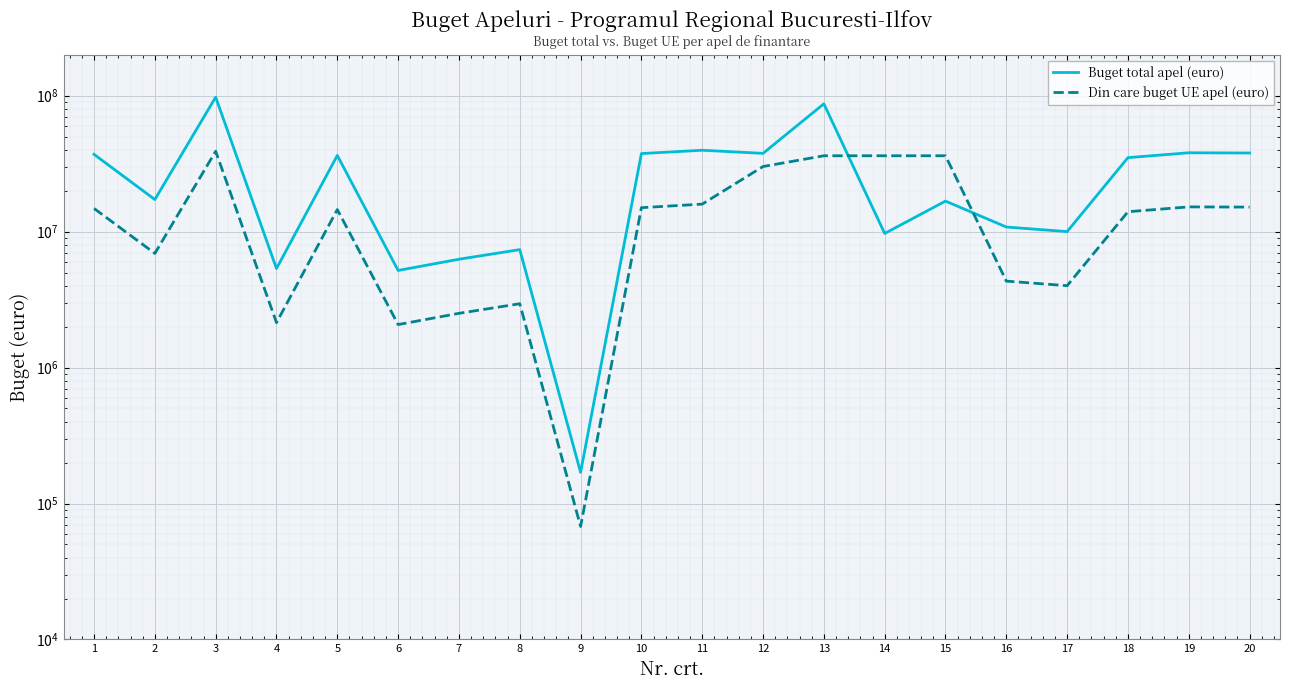

Reading left to right, list all the values displayed in this chart.

Buget total apel (euro): 37000000.0	17208792.4	97500000.0	5349271.0	36318205.0	5177757.6	6262630.1	7369384.3	169619.9	37500175.0	39663009.0	37627724.0	87075891.0	9690782.5	16762435.0	10807969.0	10000000.0	35000000.0	38000000.0	37857820.4
Din care buget UE apel (euro): 14800000.0	6912317.0	39000000.0	2139708.0	14527282.0	2071103.1	2505052.0	2947753.7	67848.0	15000070.0	15927590.8	30102179.0	36123760.0	36123760.0	36123760.0	4323187.8	4000000.0	14000000.0	15200000.0	15143128.0